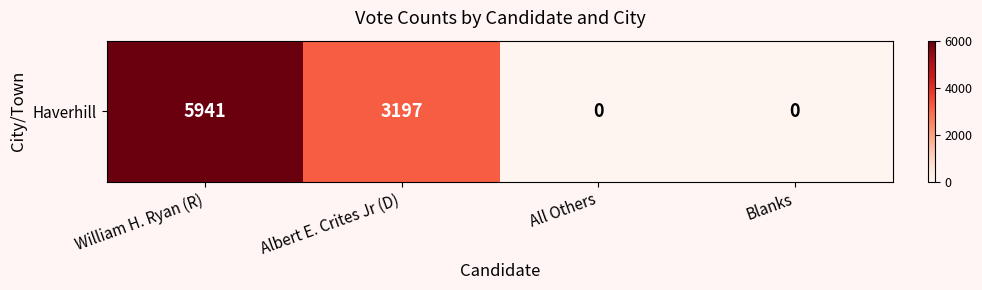

List the labels in order of value, largest first.

William H. Ryan (R), Albert E. Crites Jr (D), All Others, Blanks